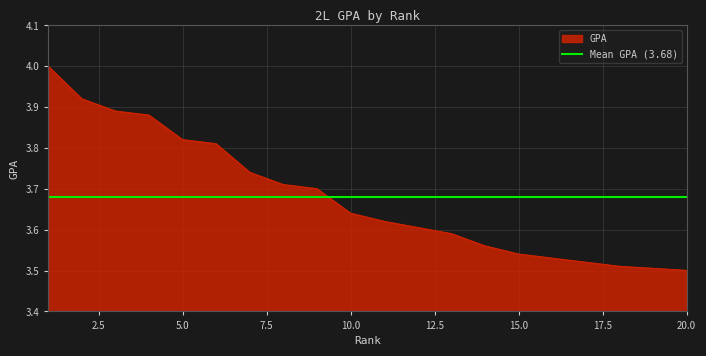

What is the value of the 11th point from the left?

3.6